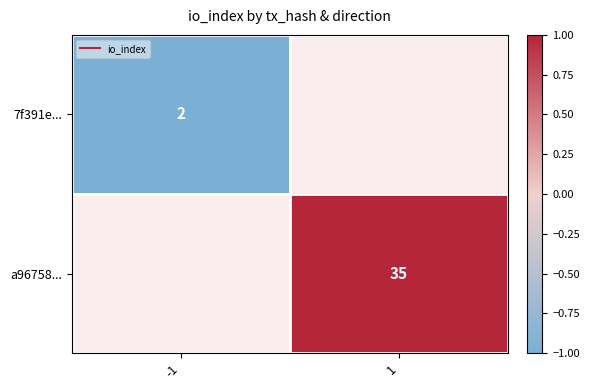

Rank the categories by 7f391e... value from highest to lowest.

-1, 1